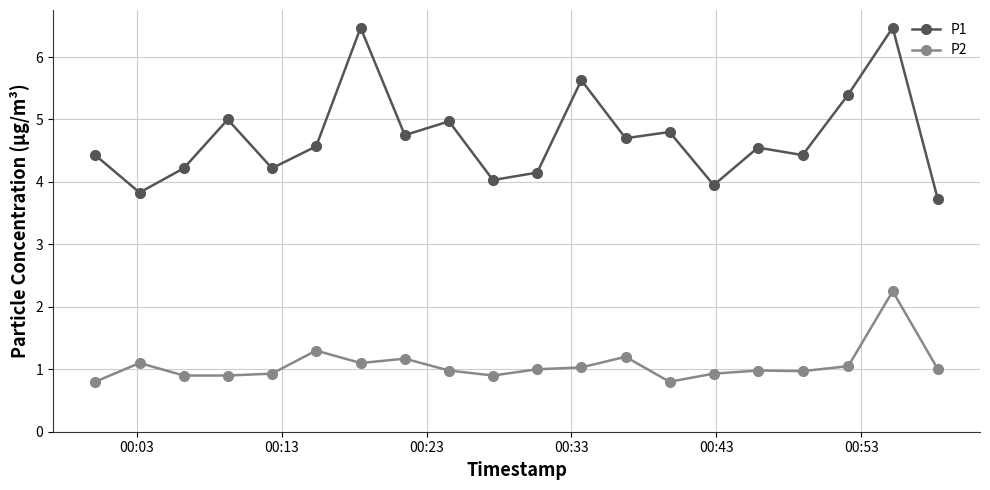

What is the value of the P1 point at the 20th from the left?

3.7